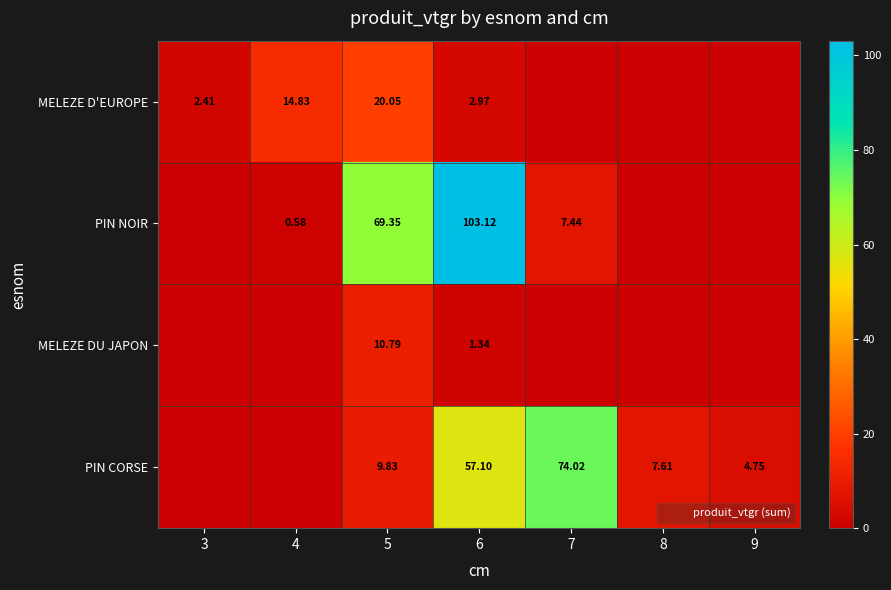

Rank the categories by PIN CORSE value from lowest to highest.

3, 4, 9, 8, 5, 6, 7